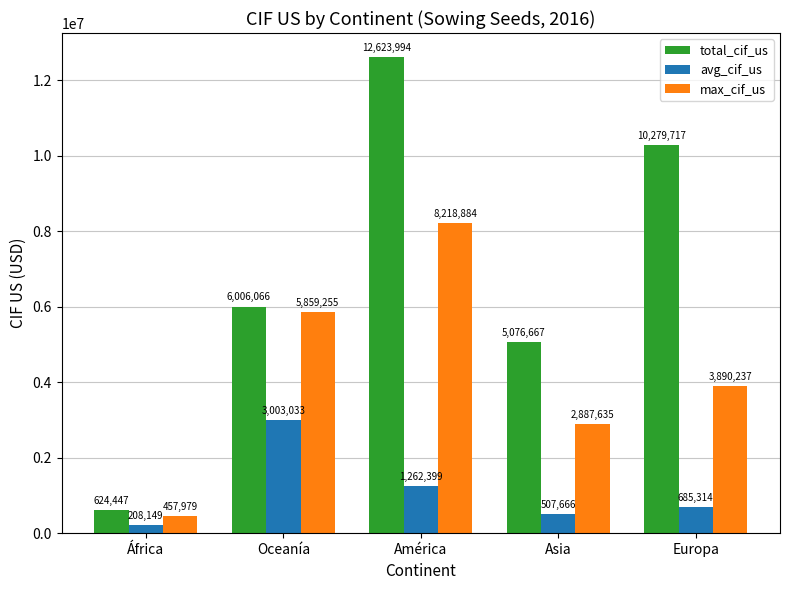

What is the approximate value of avg_cif_us at América?

1262399.4